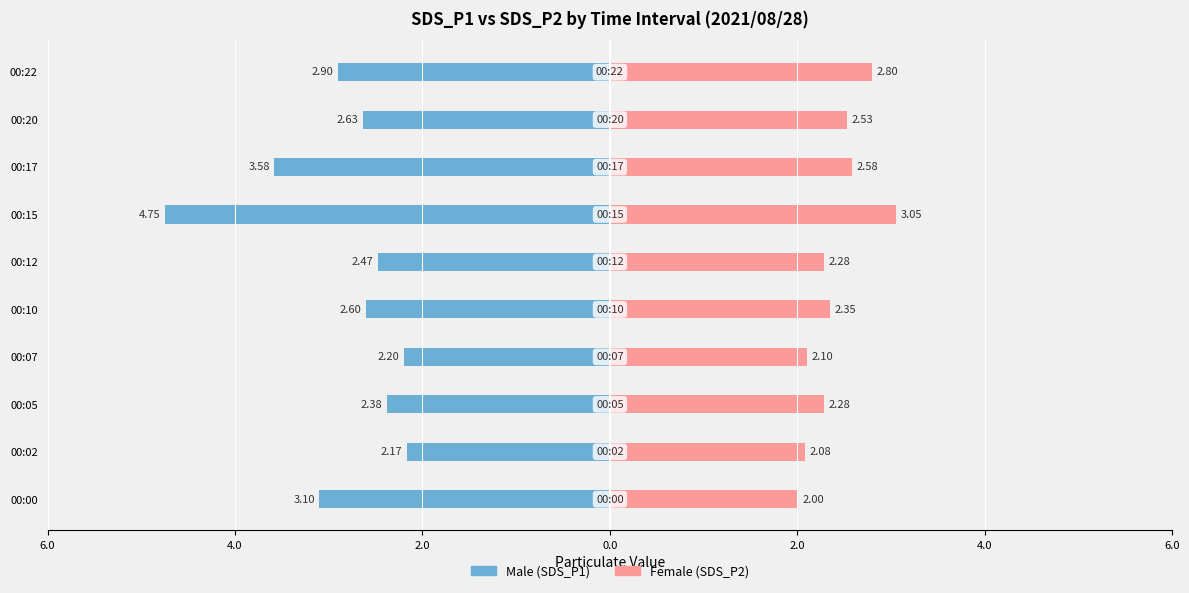

Are the bars grouped side by side (vs. stacked)?

Yes